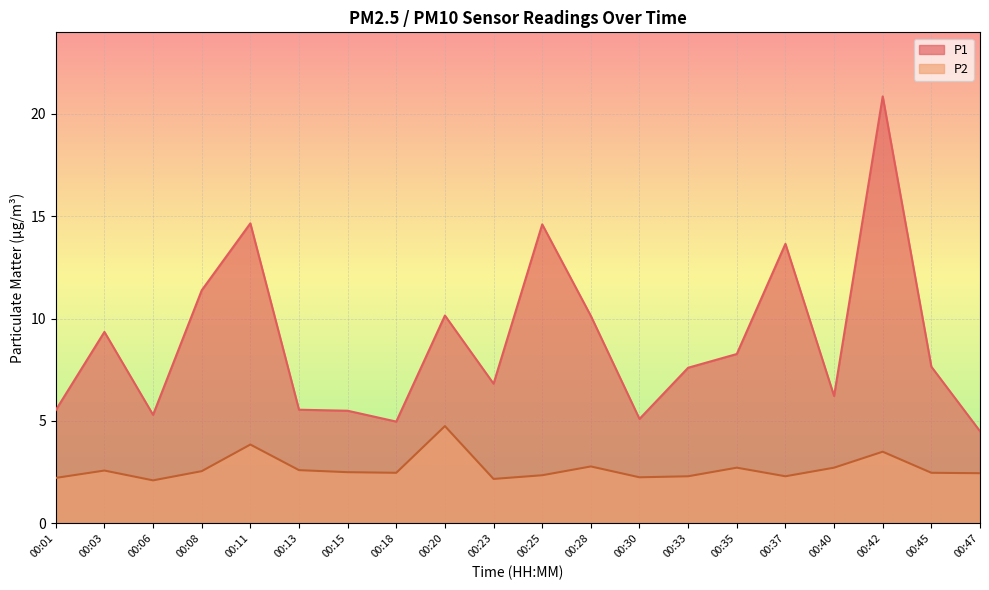

What is the sum of all P2 values?

53.6